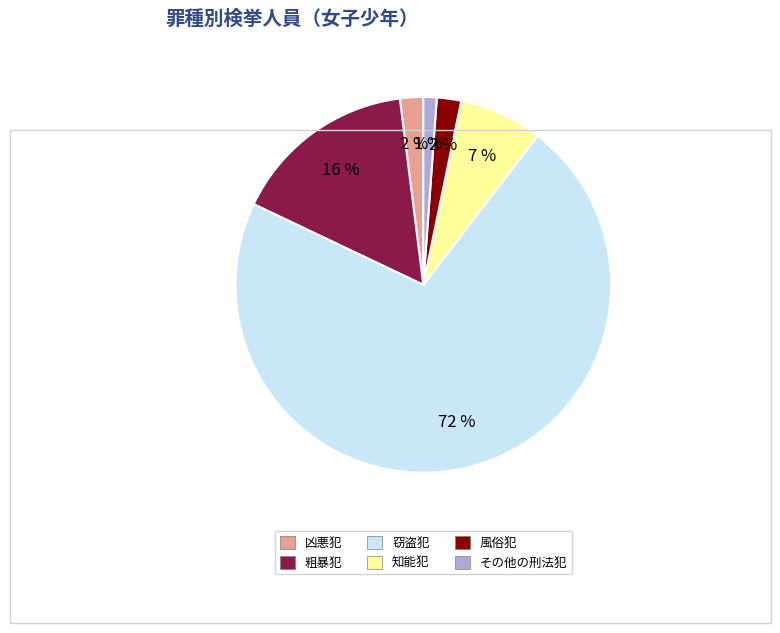

Which has a higher value, 粗暴犯 or 知能犯?

粗暴犯